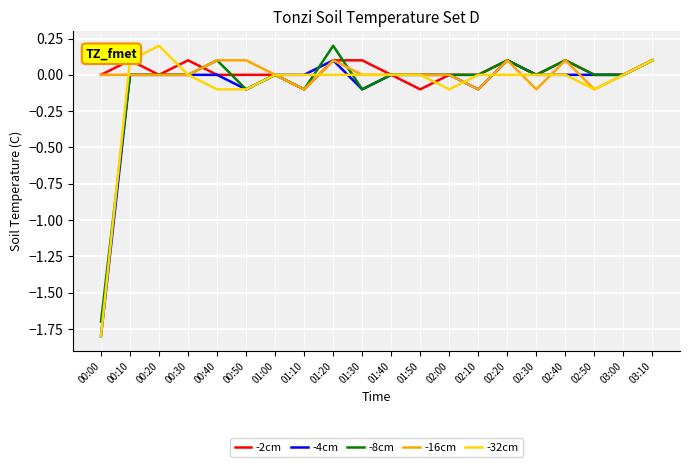

Is it true that -8cm equals -2.2 at 00:00?

False